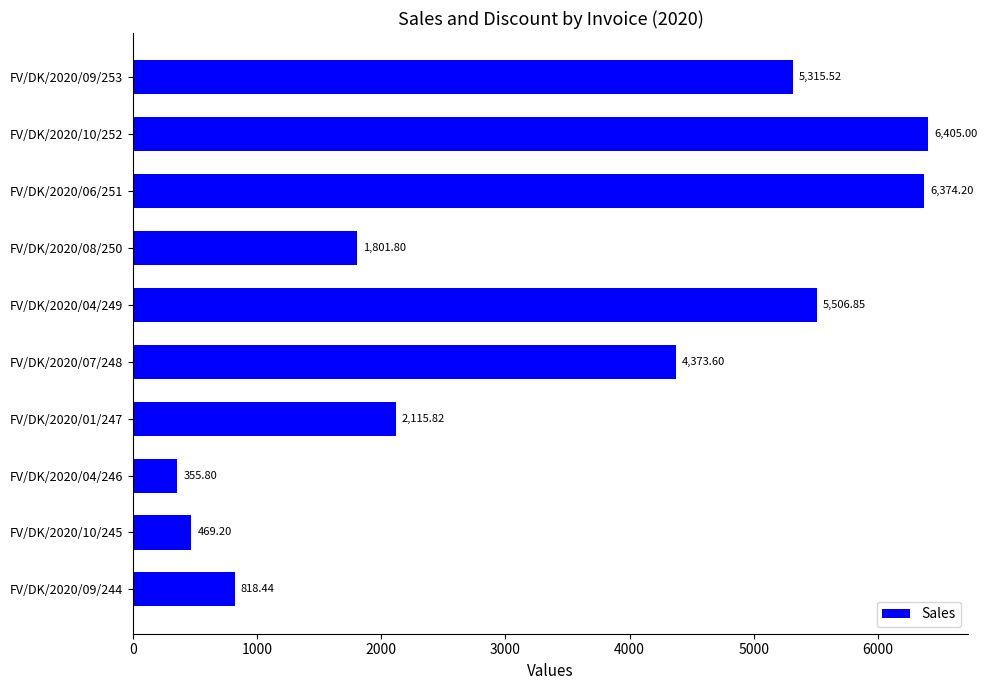

What is the average value?

3353.6